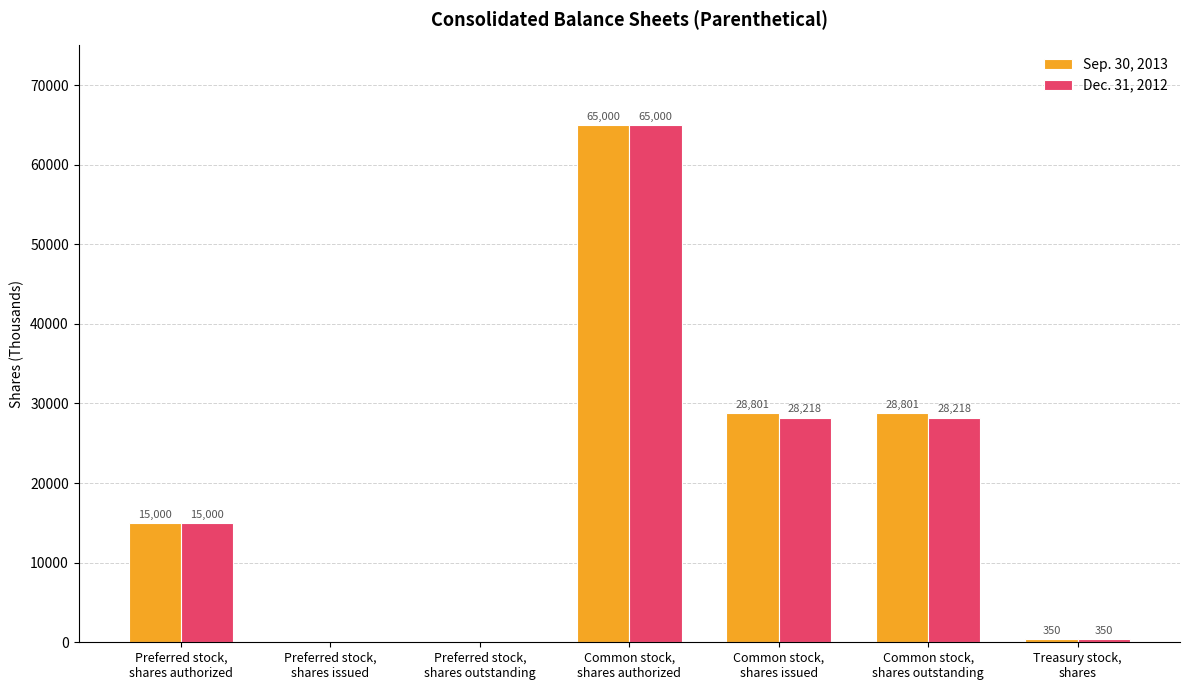

Reading left to right, extract all data points from this chart.

Sep. 30, 2013: Preferred stock,
shares authorized=15000	Preferred stock,
shares issued=0	Preferred stock,
shares outstanding=0	Common stock,
shares authorized=65000	Common stock,
shares issued=28801	Common stock,
shares outstanding=28801	Treasury stock,
shares=350
Dec. 31, 2012: Preferred stock,
shares authorized=15000	Preferred stock,
shares issued=0	Preferred stock,
shares outstanding=0	Common stock,
shares authorized=65000	Common stock,
shares issued=28218	Common stock,
shares outstanding=28218	Treasury stock,
shares=350